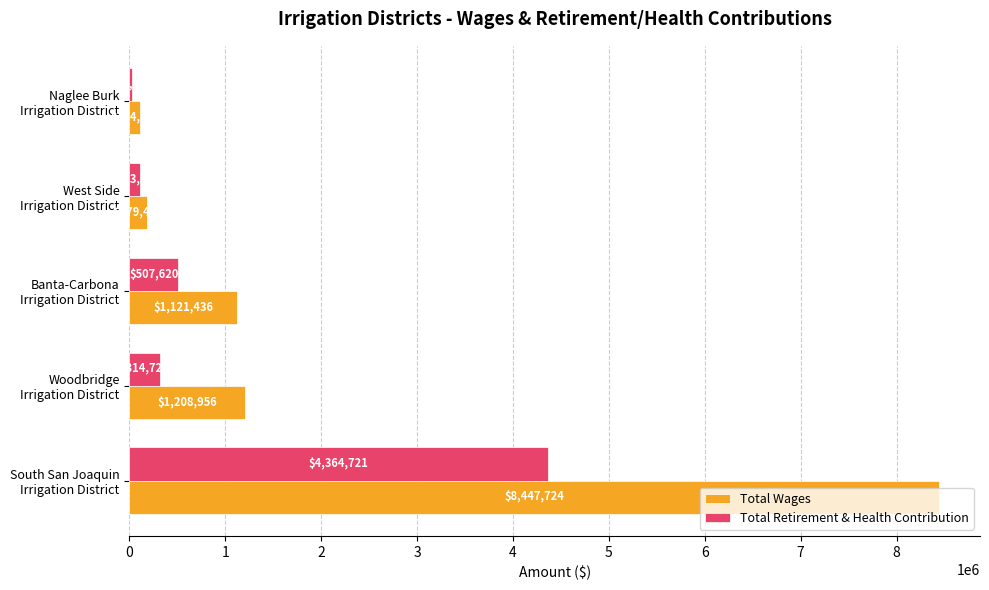

Which series has the largest total across all categories?

Total Wages